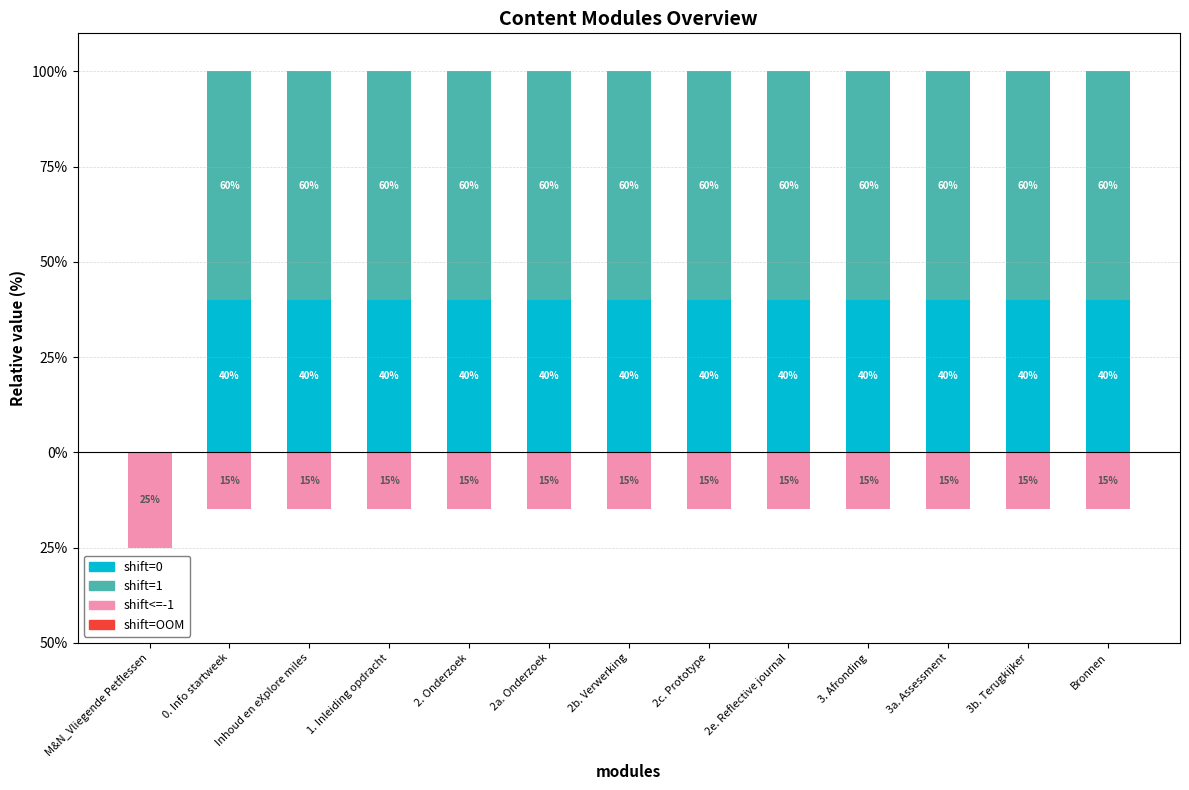

How many data points in shift=0 are above 39?

12